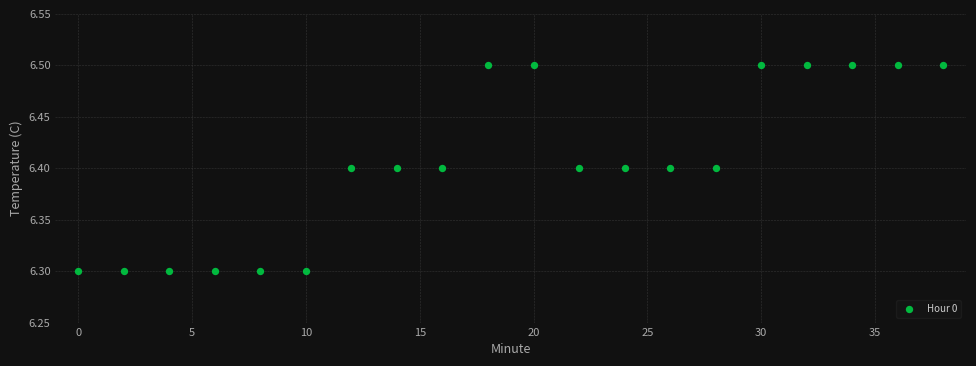

What is the range of X values (max minus min)?

38.0